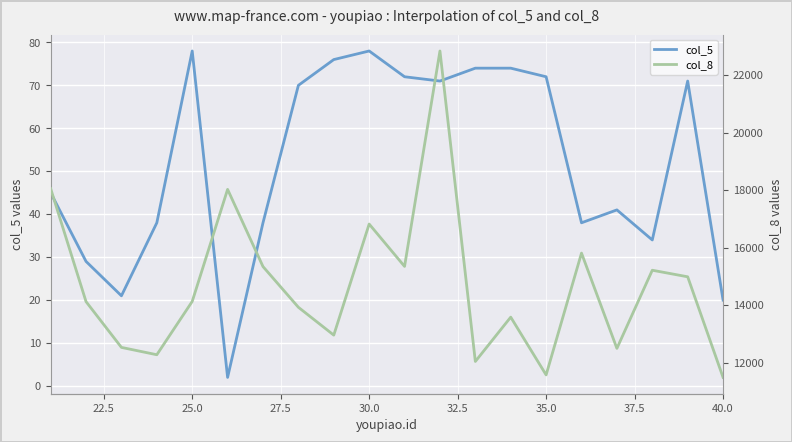

Is it true that col_5 equals 20 at 40.0?

True